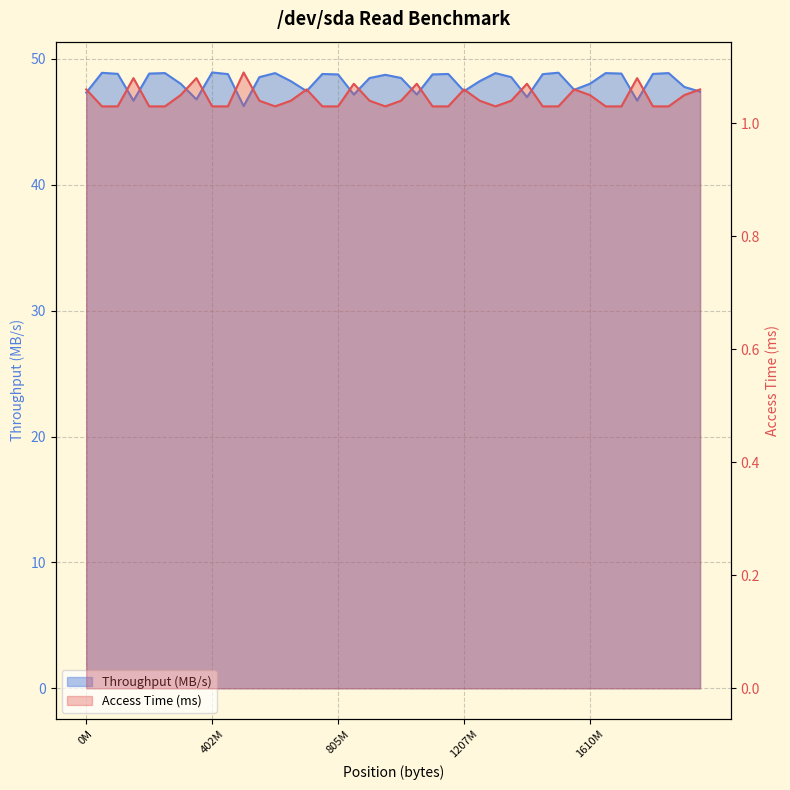

The Access Time (ms) series shows 1.0 at 1711276032. True or false?

True